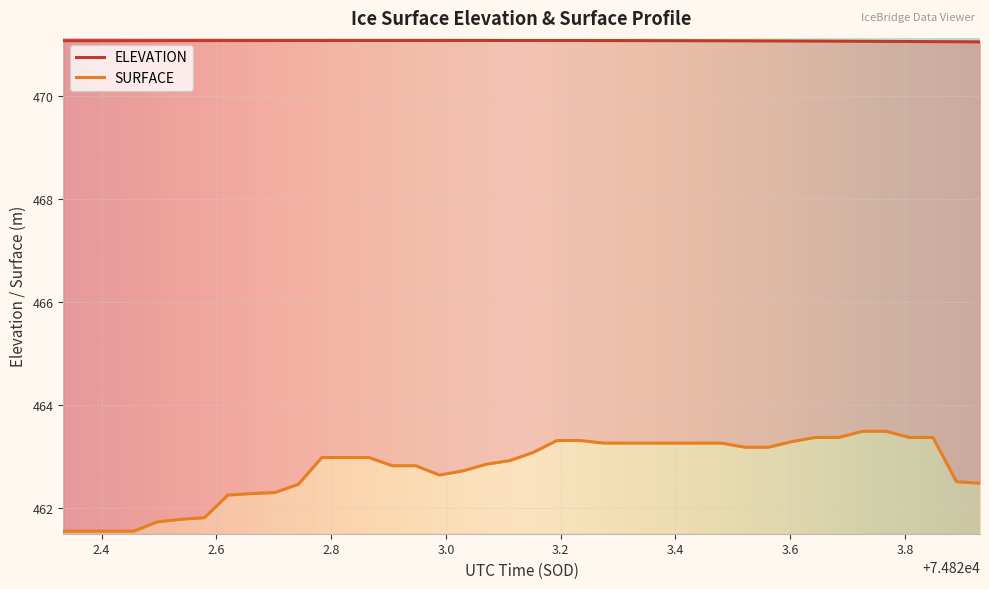

At how many categories does at least one series exceed 468?

40